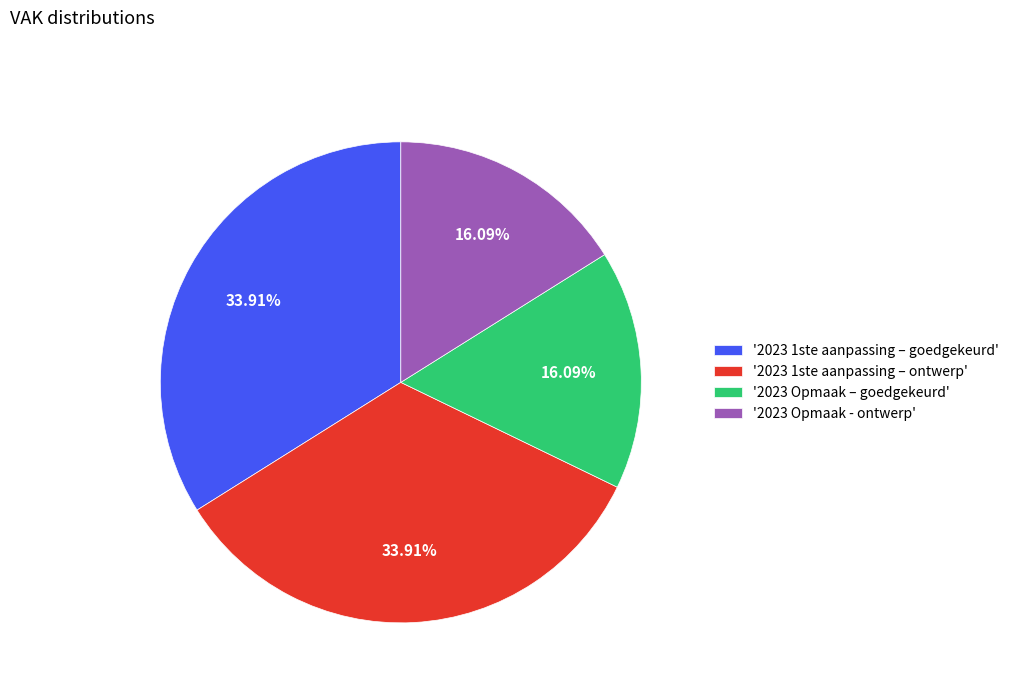

Does '2023 1ste aanpassing – ontwerp' represent more than half of the total?

No